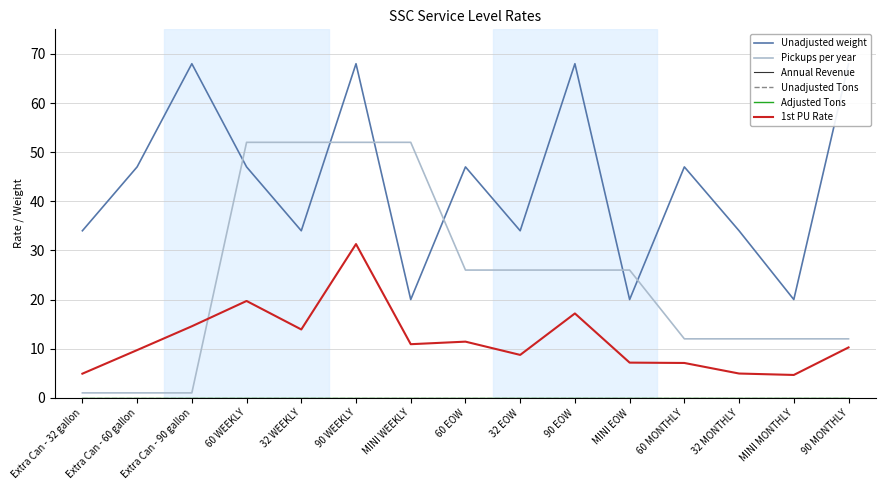

How many data points in Pickups per year are less than 26?

7